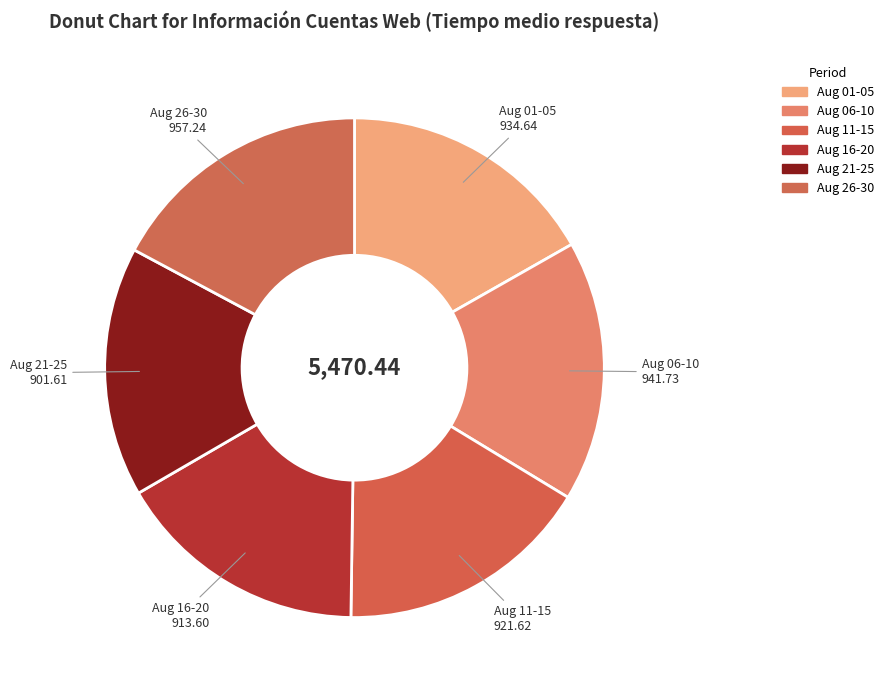

Is the sum of Aug 06-10 and Aug 11-15 greater than half?

No